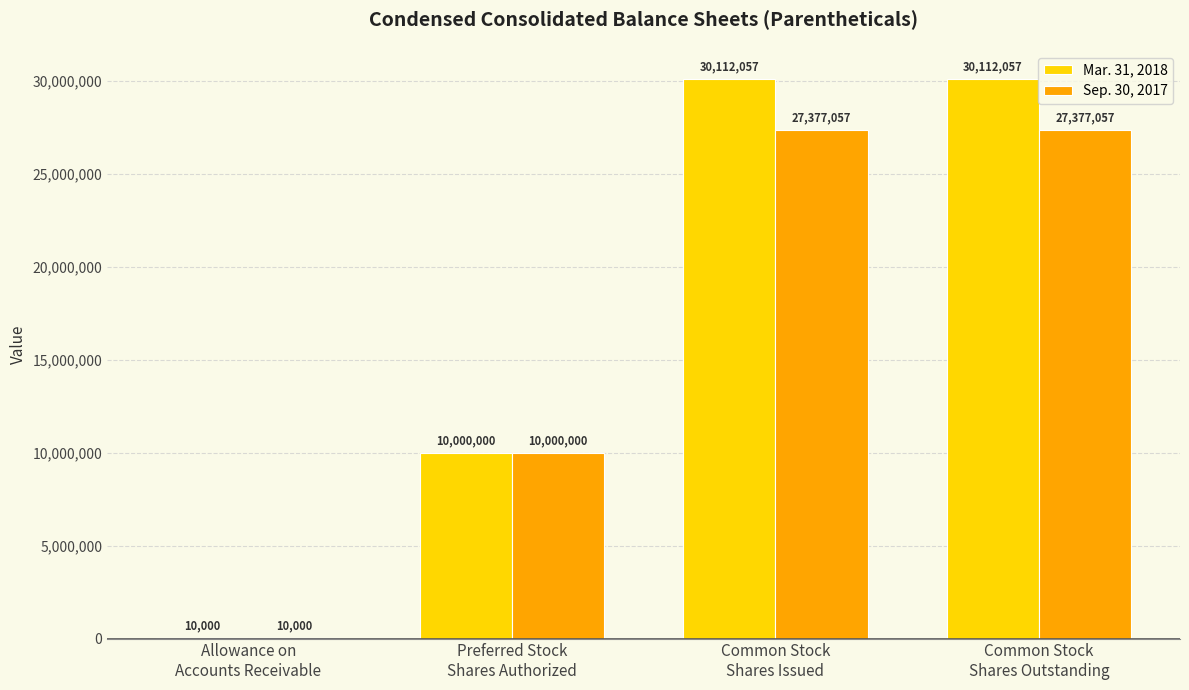

Is the value of Mar. 31, 2018 at Allowance on
Accounts Receivable greater than the value of Sep. 30, 2017 at Common Stock
Shares Issued?

No